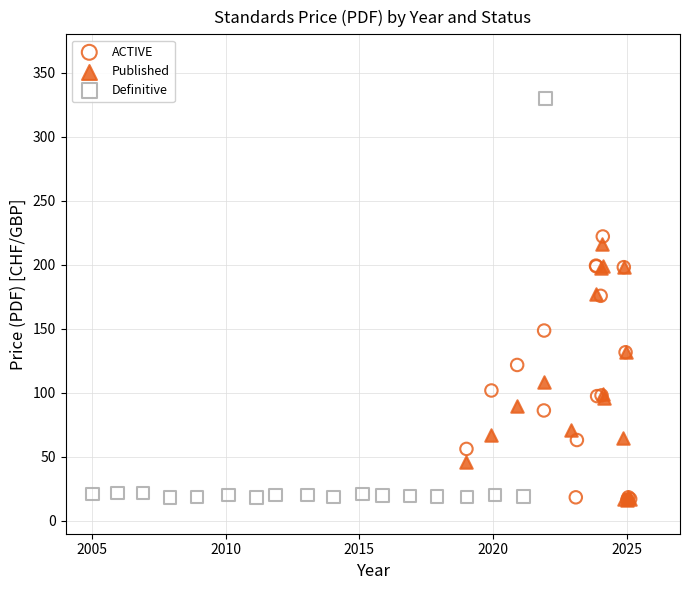

What are all the series names shown in the legend?

ACTIVE, Published, Definitive